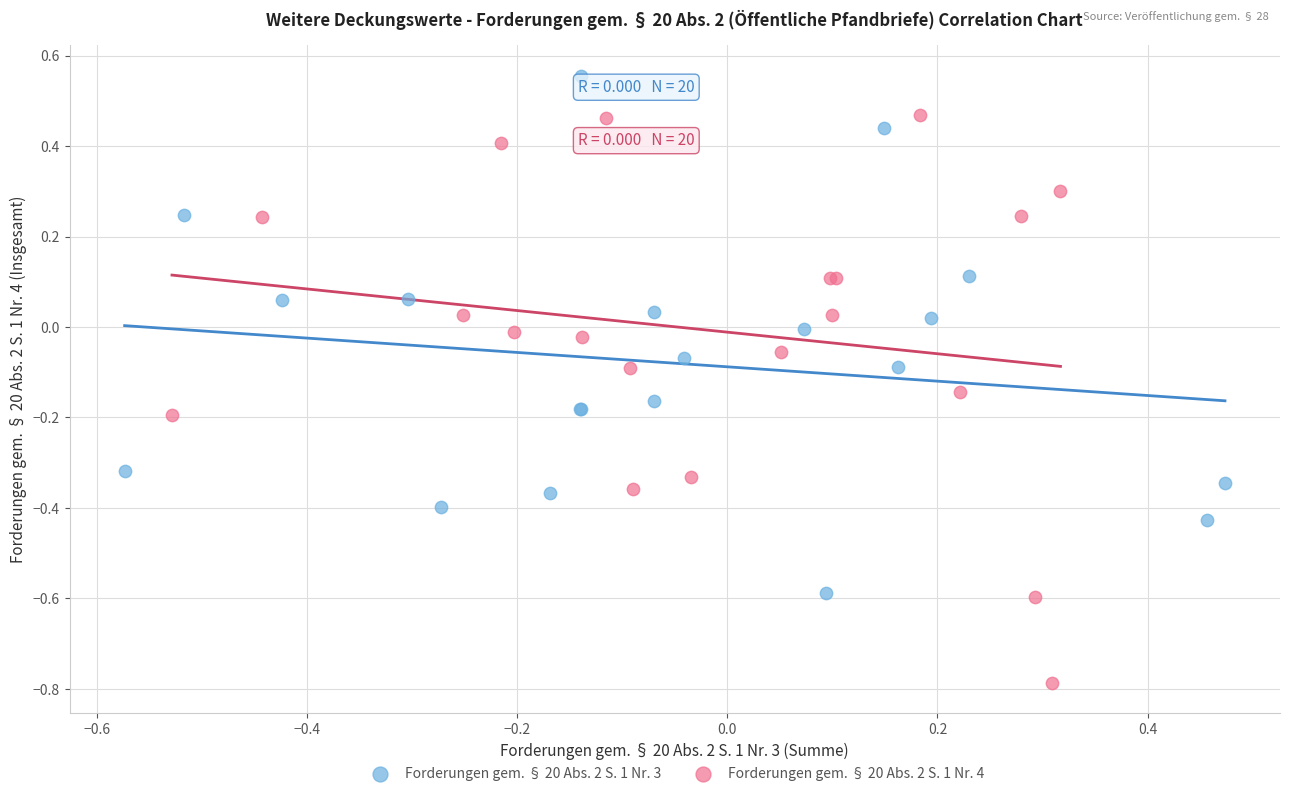

Which series reaches the maximum Y coordinate?

Forderungen gem. § 20 Abs. 2 S. 1 Nr. 3